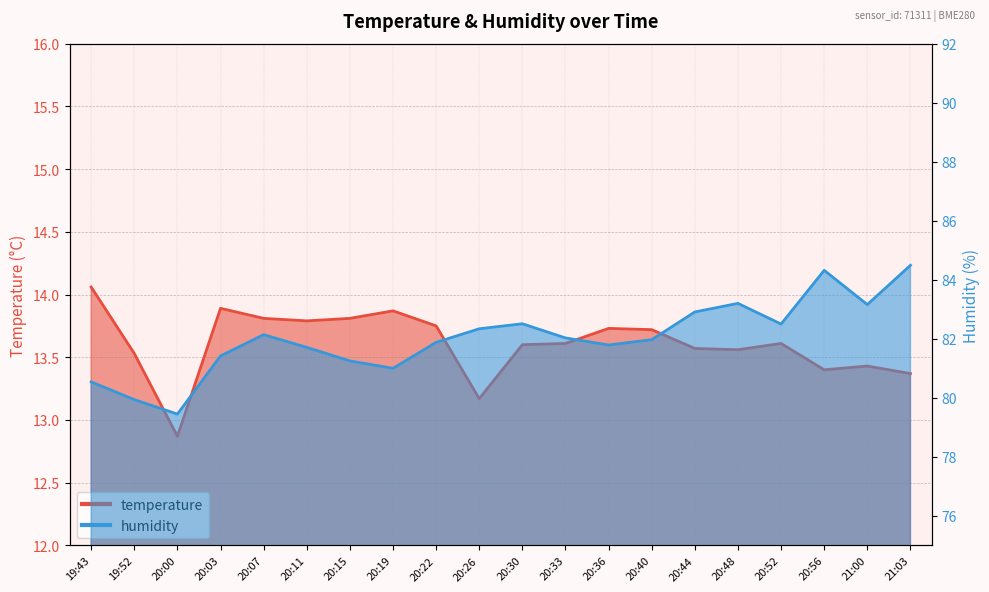

What is the value of the humidity point at the 7th from the left?

81.2